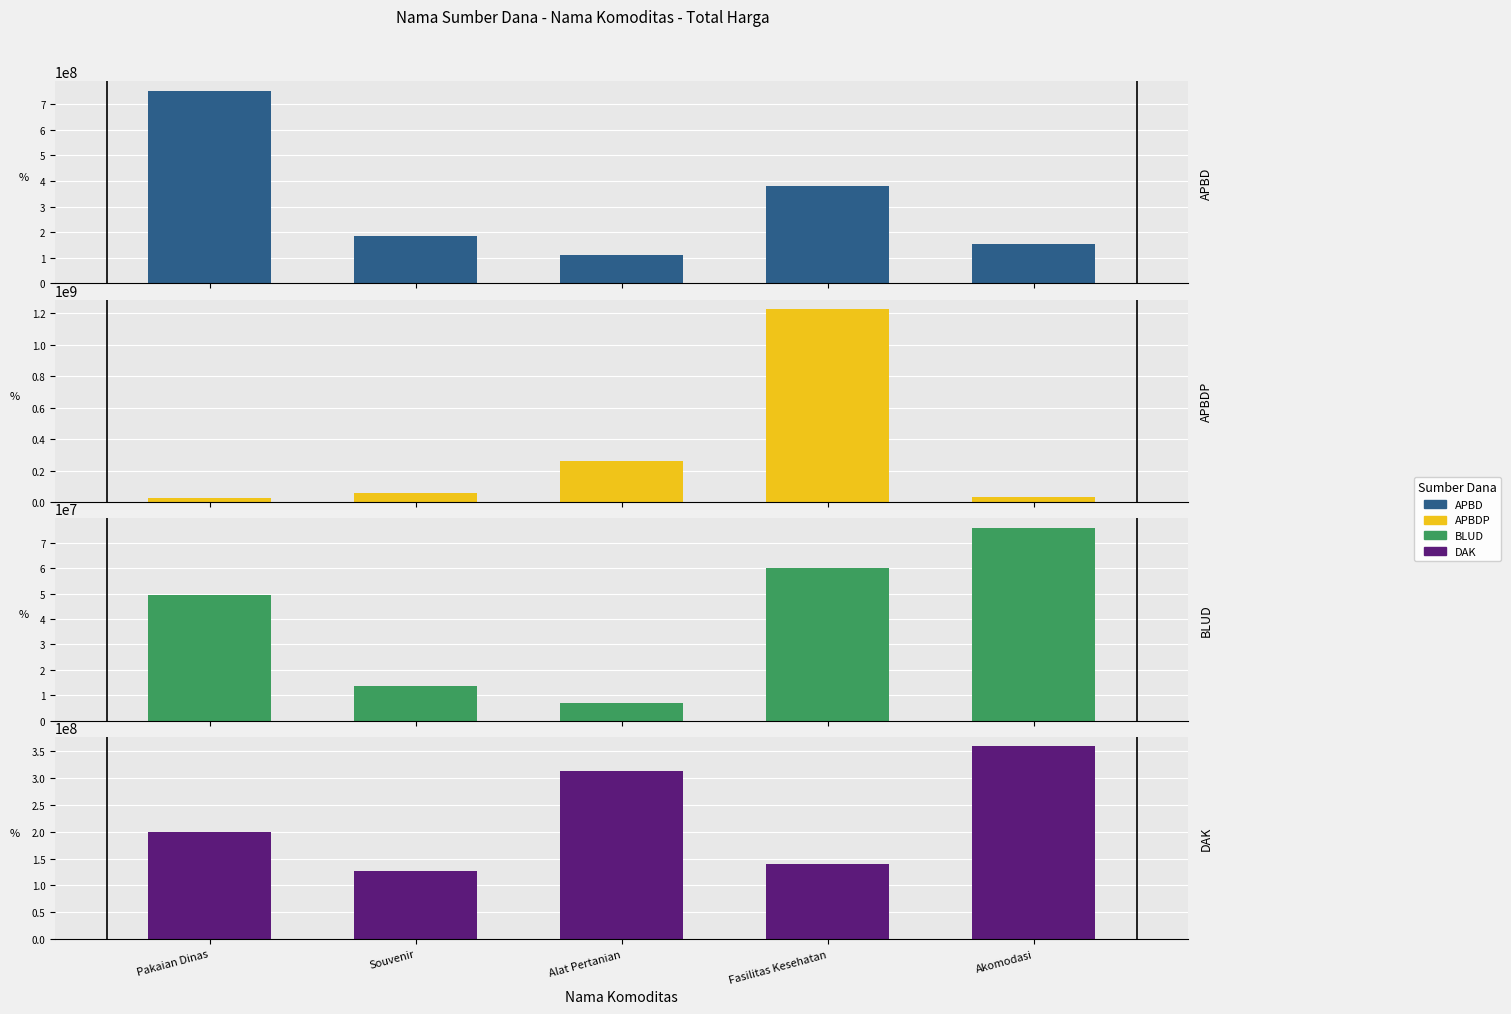

Reading left to right, transcribe all the data shown in this chart.

APBD: Pakaian Dinas=751580245	Souvenir=185787200	Alat Pertanian=110389990	Fasilitas Kesehatan=379075000	Akomodasi=152477000
APBDP: Pakaian Dinas=25200000	Souvenir=59375000	Alat Pertanian=262118150	Fasilitas Kesehatan=1224682000	Akomodasi=30800000
BLUD: Pakaian Dinas=49478000	Souvenir=13442000	Alat Pertanian=6936000	Fasilitas Kesehatan=59935000	Akomodasi=75920000
DAK: Pakaian Dinas=199200000	Souvenir=127000000	Alat Pertanian=314121780	Fasilitas Kesehatan=139800000	Akomodasi=359500000